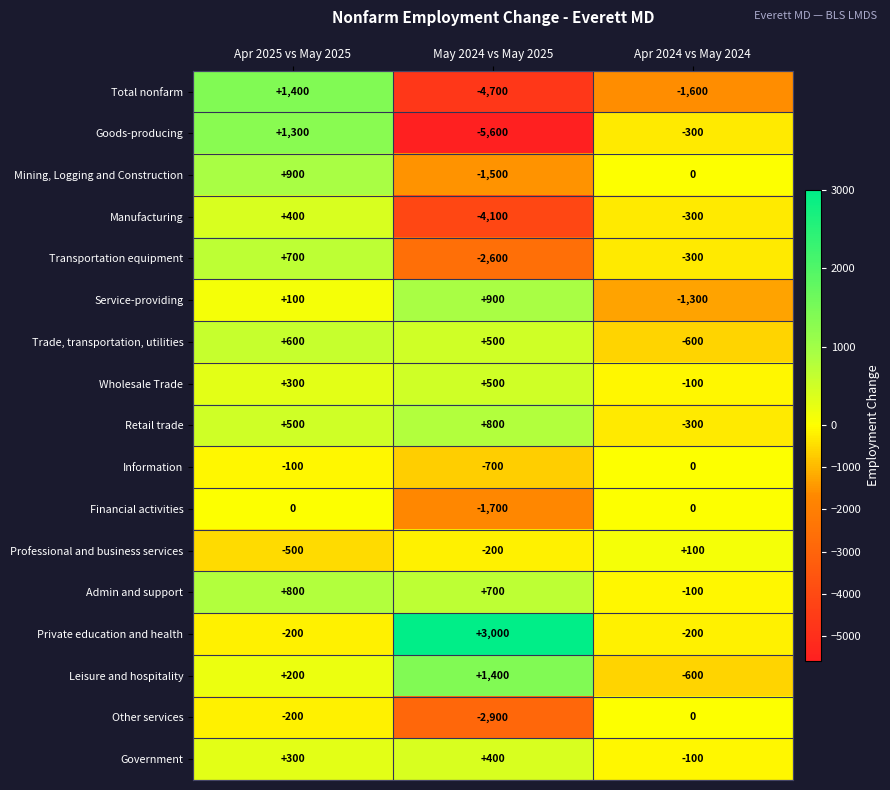

Rank the categories by Mining, Logging and Construction value from highest to lowest.

Apr 2025 vs May 2025, Apr 2024 vs May 2024, May 2024 vs May 2025